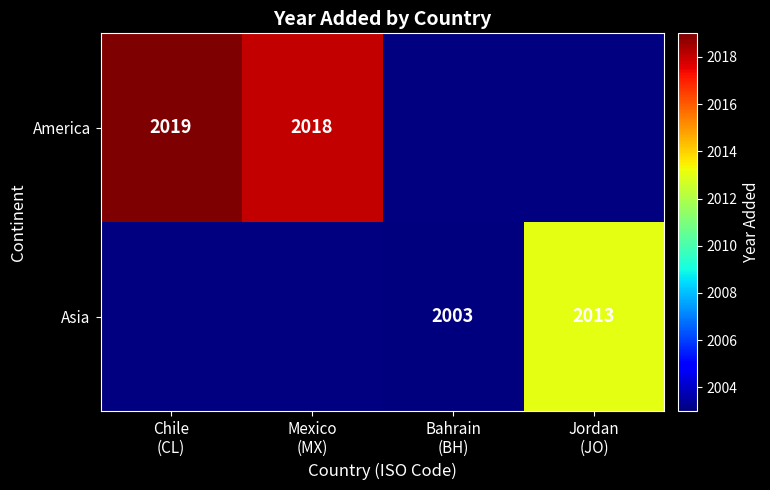

List the series in order of their overall mean, highest first.

America, Asia